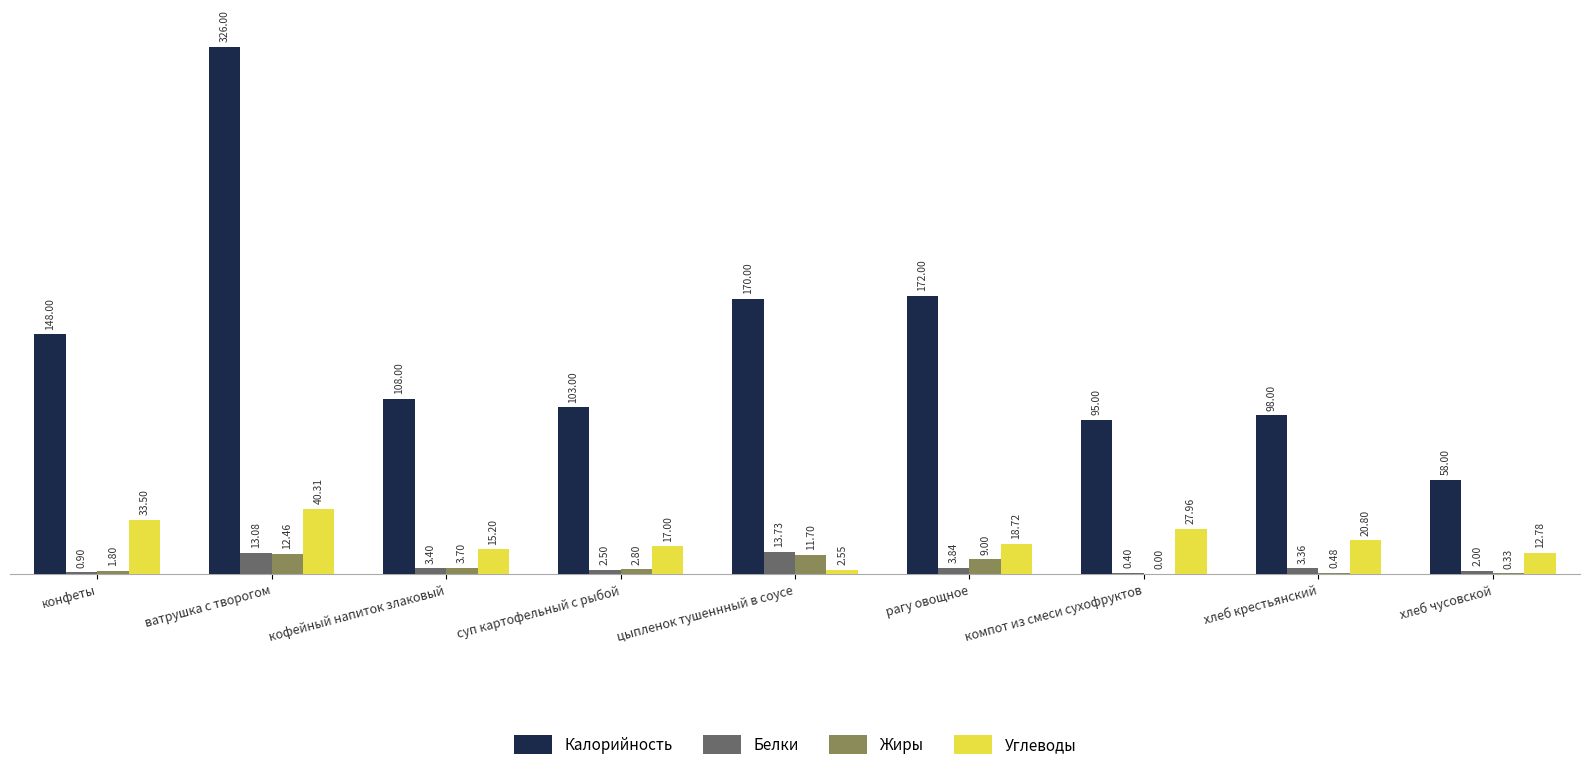

The value of Калорийность at хлеб чусовской is 36.1. True or false?

False